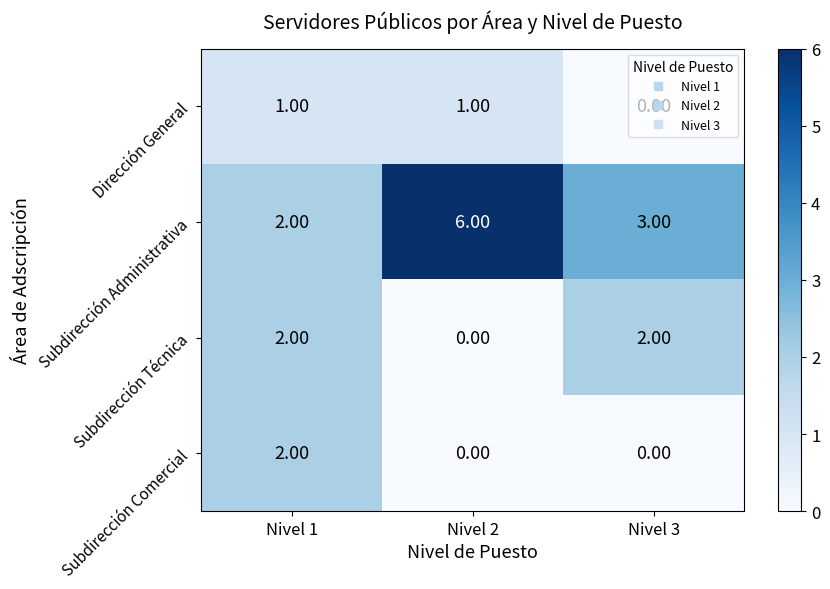

Which series has the largest total across all categories?

Subdirección Administrativa